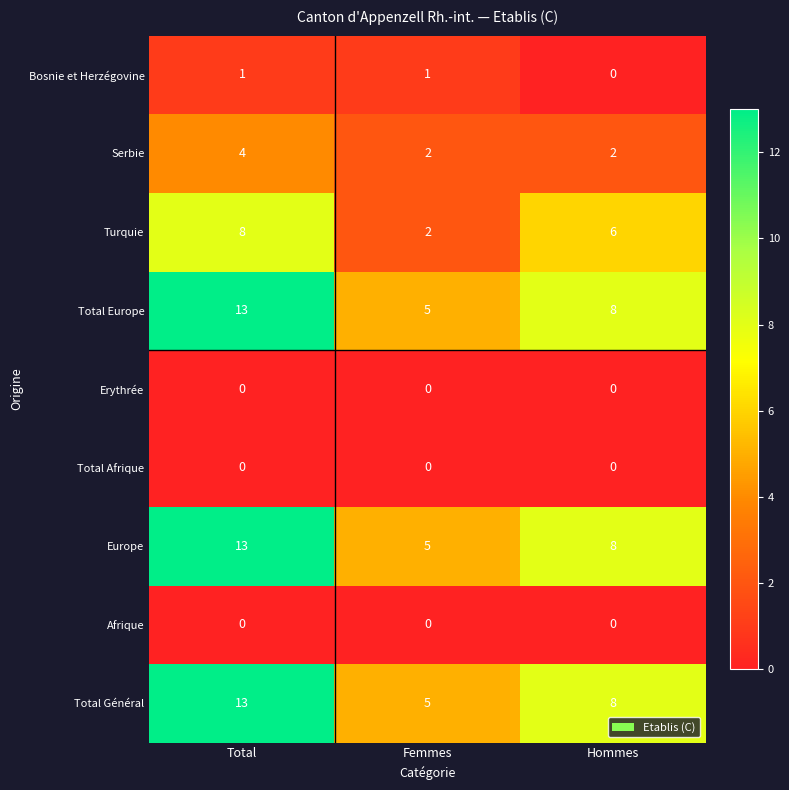

How many values in the Bosnie et Herzégovine series are below 1?

1